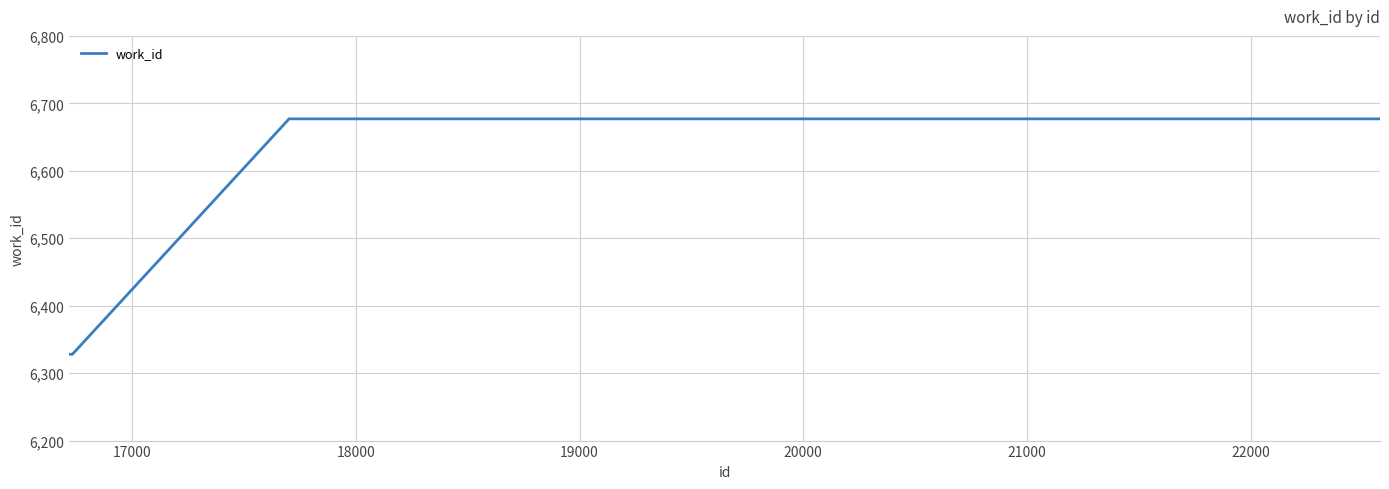

What is the greatest value displayed?

6677